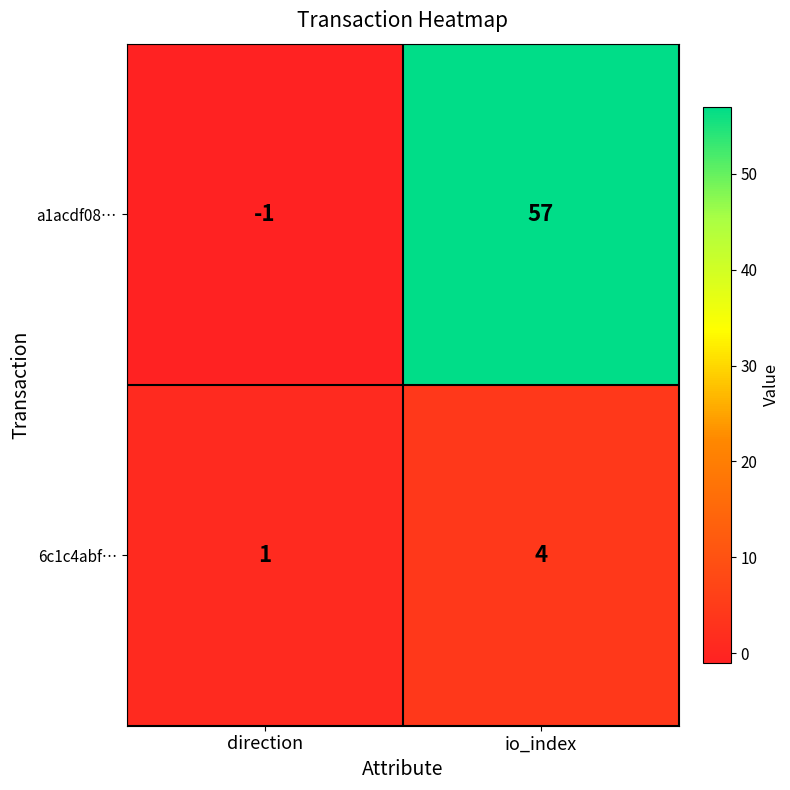

Reading right to left, transcribe all the data shown in this chart.

a1acdf08…: io_index=57	direction=-1
6c1c4abf…: io_index=4	direction=1